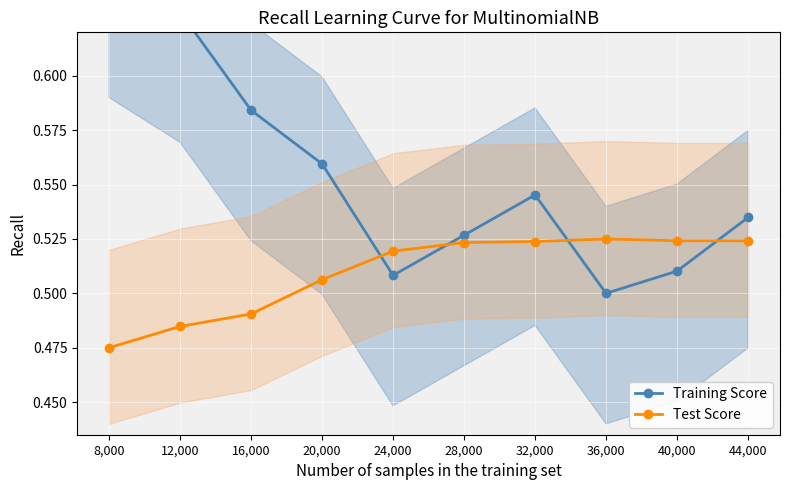

Reading right to left, list all the values displayed in this chart.

Training Score: 0.5	0.5	0.5	0.5	0.5	0.5	0.6	0.6	0.6	0.7
Test Score: 0.5	0.5	0.5	0.5	0.5	0.5	0.5	0.5	0.5	0.5